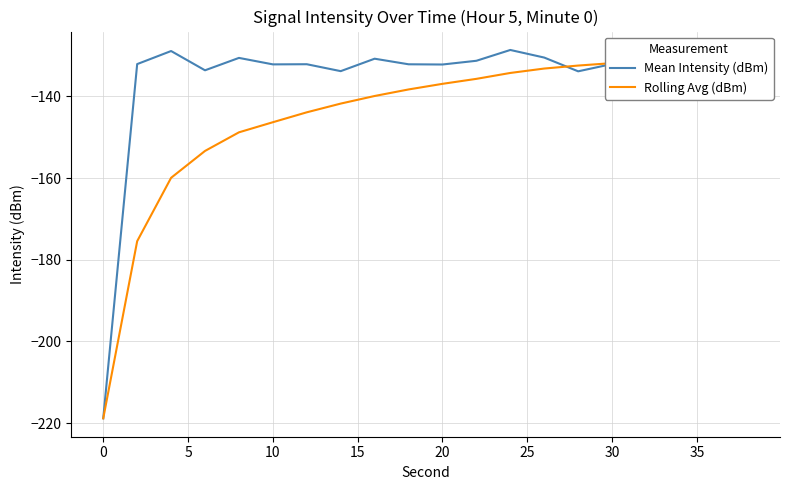

Reading left to right, list all the values displayed in this chart.

Mean Intensity (dBm): -218.8	-132.1	-128.9	-133.6	-130.6	-132.2	-132.1	-133.8	-130.8	-132.1	-132.2	-131.3	-128.6	-130.5	-133.9	-132.1	-133.3	-132.2	-131.7	-133.3
Rolling Avg (dBm): -218.8	-175.5	-159.9	-153.4	-148.8	-146.3	-143.9	-141.8	-139.9	-138.3	-136.9	-135.7	-134.3	-133.2	-132.5	-131.9	-131.5	-131.2	-130.7	-130.5